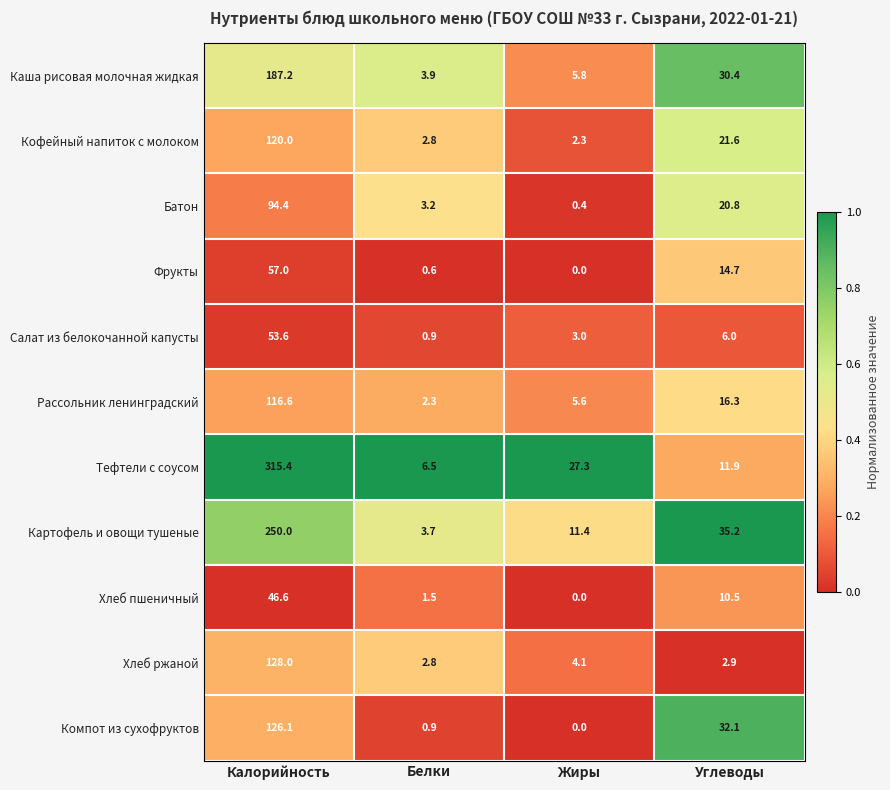

Which series changed the most between Белки and Жиры?

Тефтели с соусом